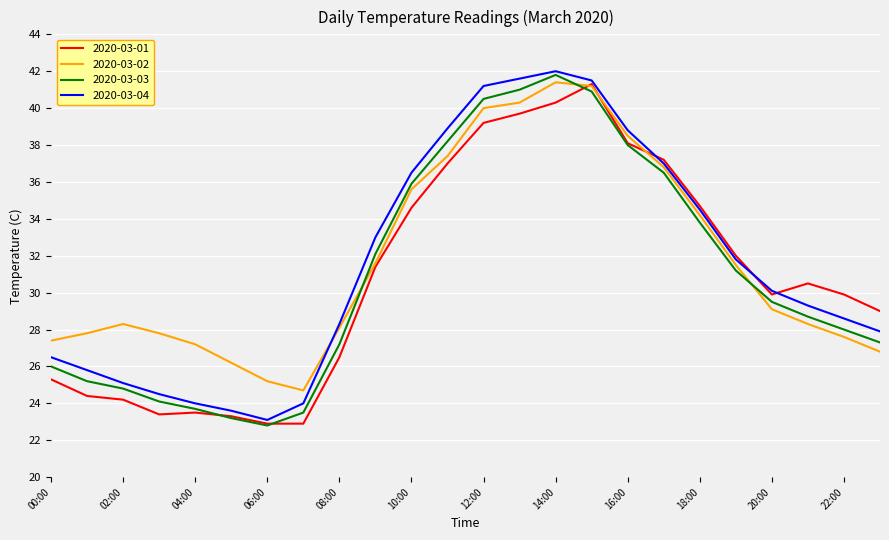

What is the minimum value shown in the chart?

22.8